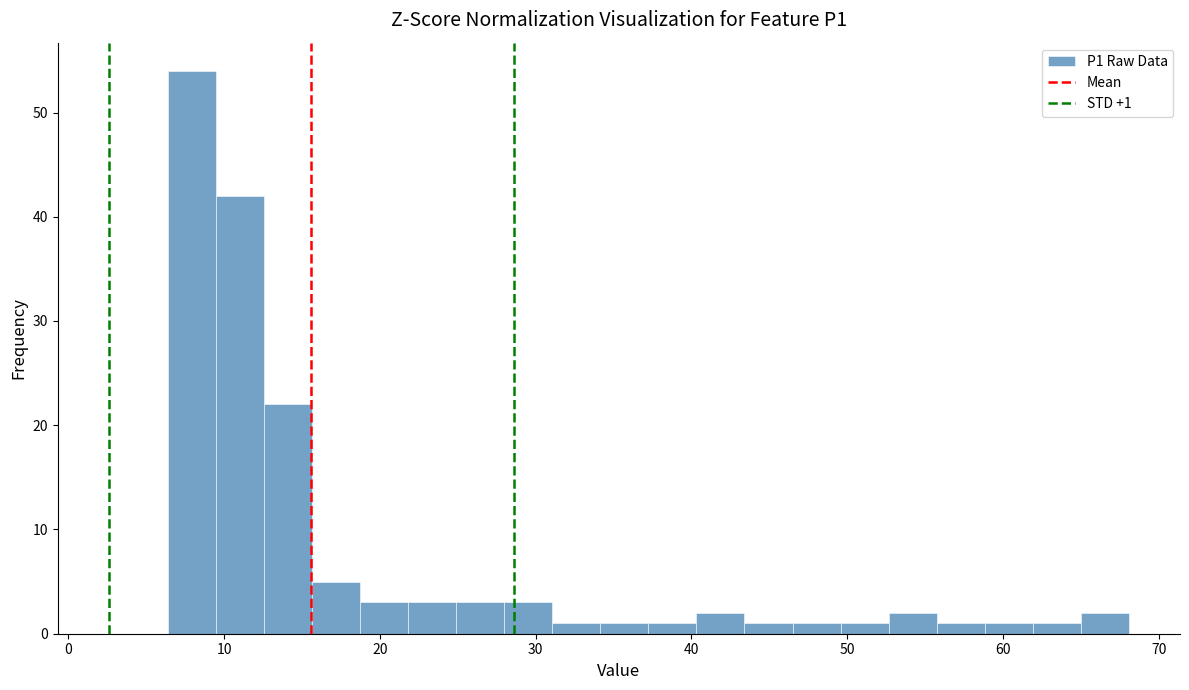

Around what value on the x-axis is the tallest bar? Give the approximate position of its centre, as read against the axis.

8